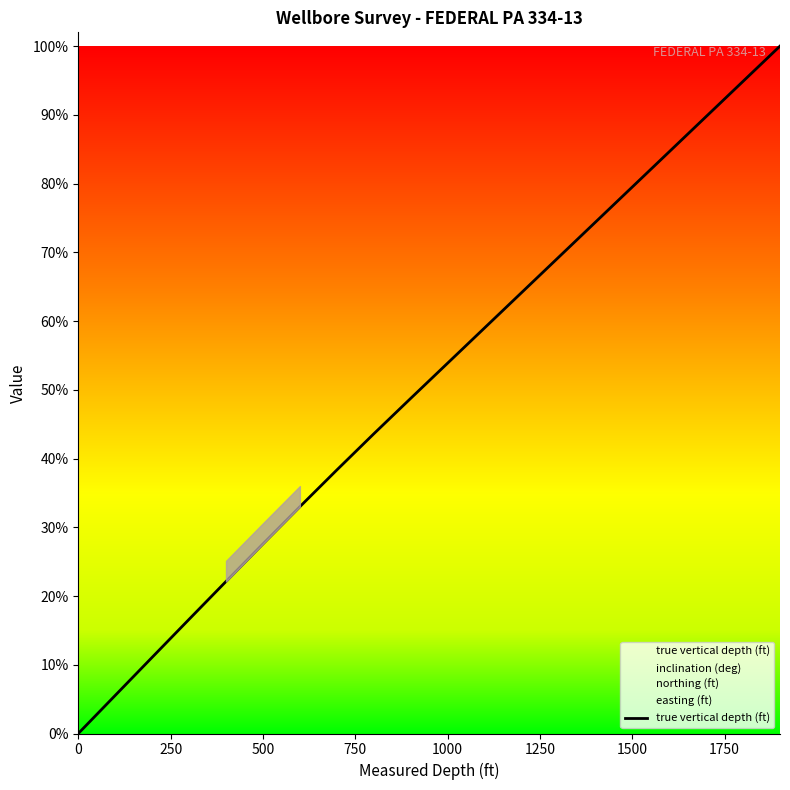

What is the maximum value for true vertical depth (ft)?

100.0